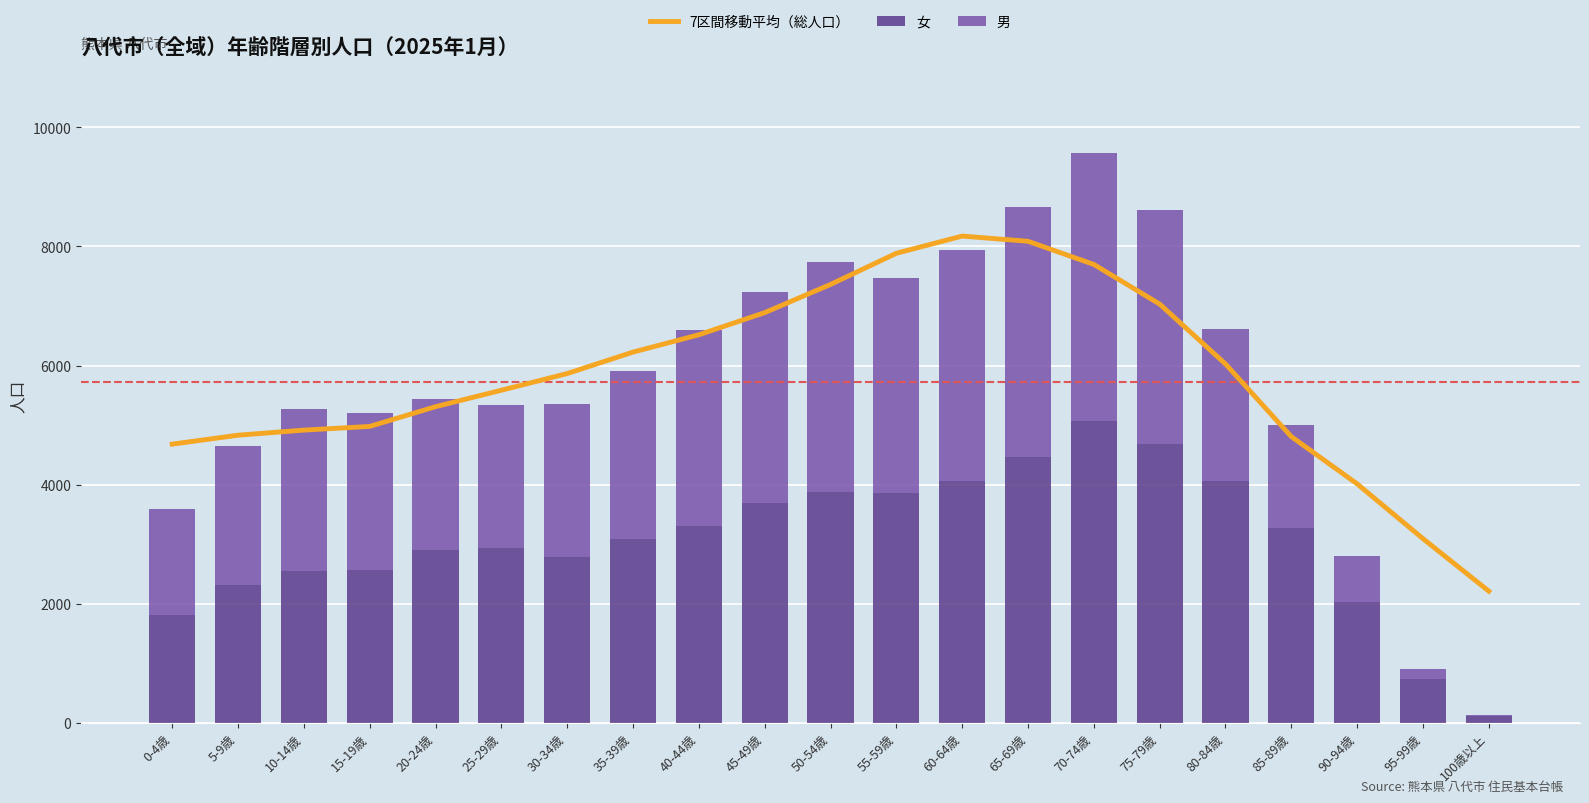

What is the approximate value of 女 at 65-69歳?

4472